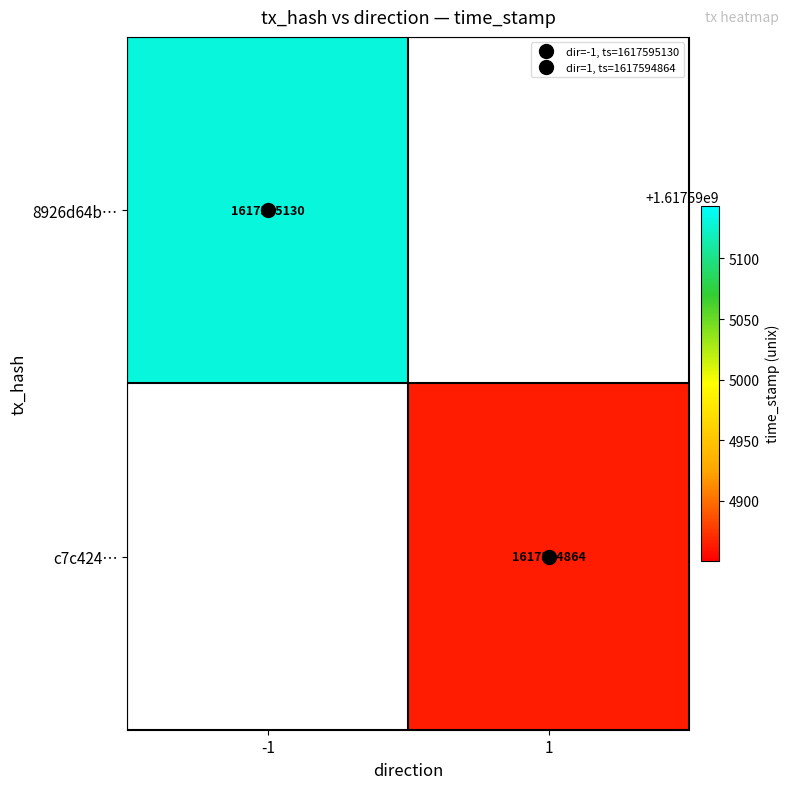

Reading right to left, list all the values displayed in this chart.

8926d64b218fb0a1f30f33c1a43ae0f1795b208: 1617595130	-1
c7c424328b8712f1dc904e3519a0e6a07966a11: 1617594864	1